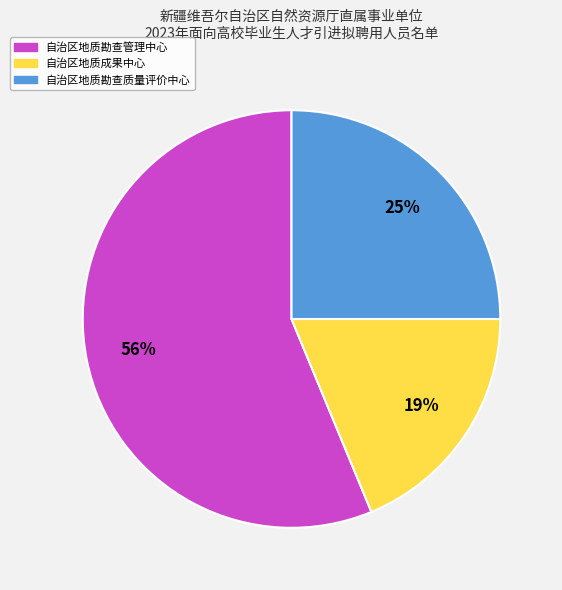

Is it true that 自治区地质成果中心 is 19% of the pie?

True